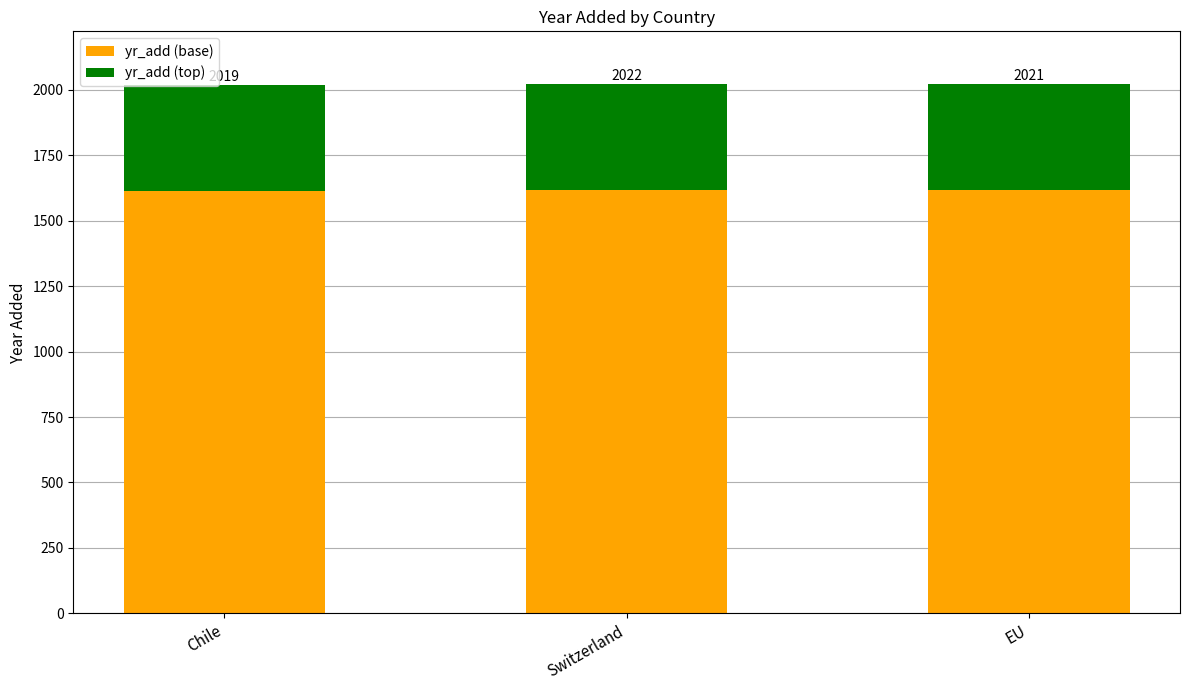

Does the chart contain stacked bars?

Yes